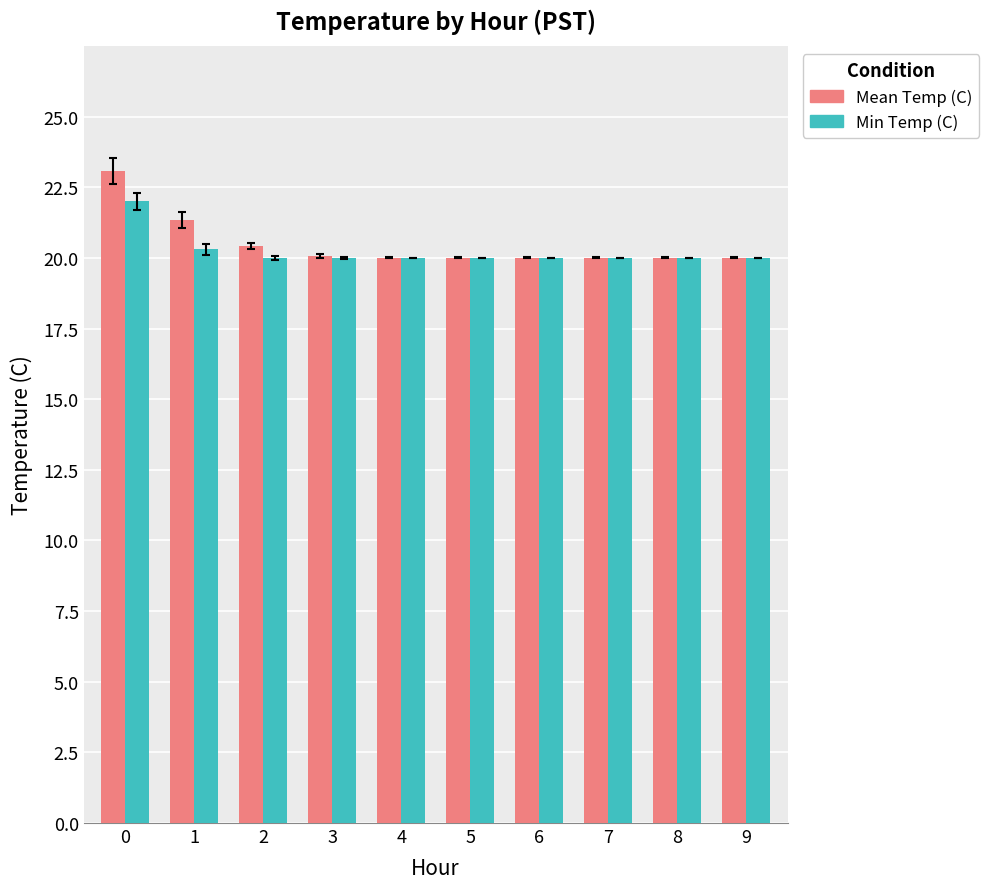

The value of Min Temp (C) at 0 is 22.0. True or false?

True